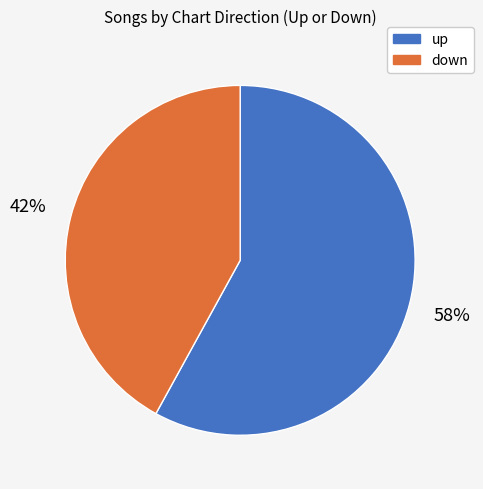

To the nearest percent, what is the difference between the largest and smallest slice percentages?

16%